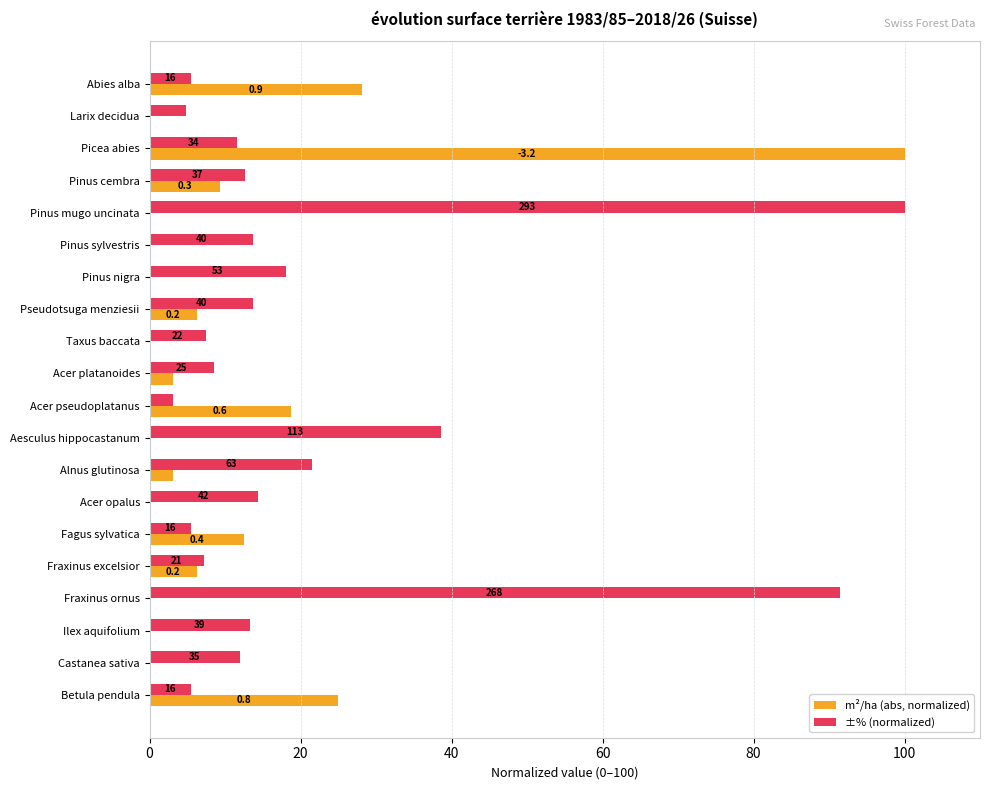

Rank the series by their maximum value, from highest to lowest.

m²/ha (abs, normalized), ±% (normalized)